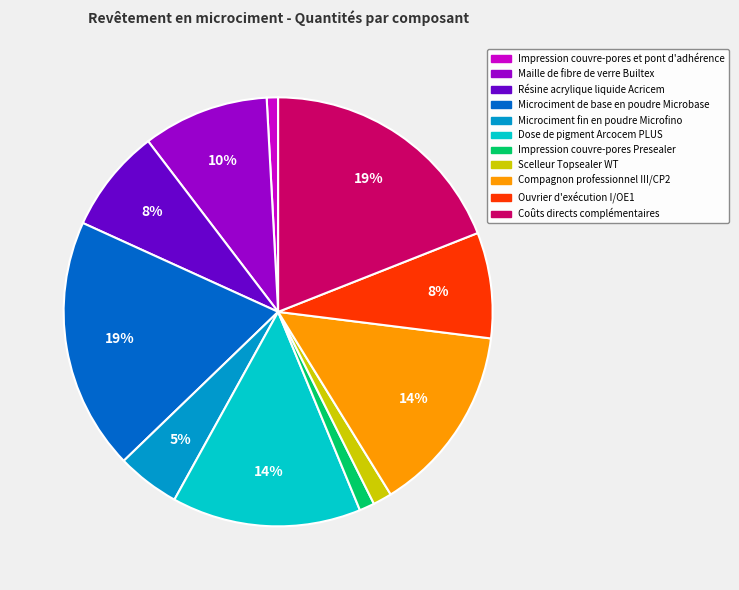

Between Dose de pigment Arcocem PLUS and Impression couvre-pores Presealer, which is larger?

Dose de pigment Arcocem PLUS